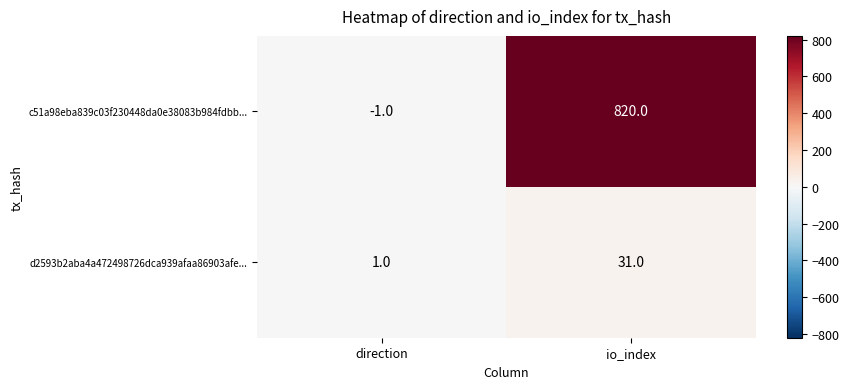

What is the total value across all series at io_index?

851